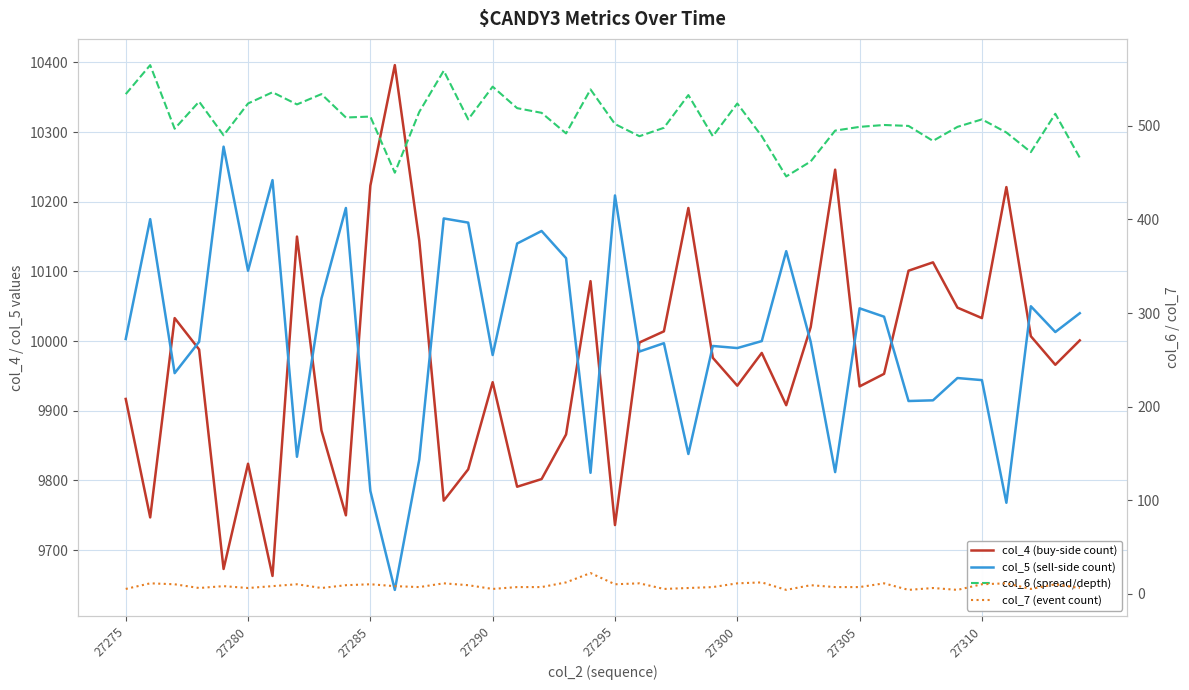

What is the difference between the second highest and second lowest values in the col_4 (buy-side count) series?

573